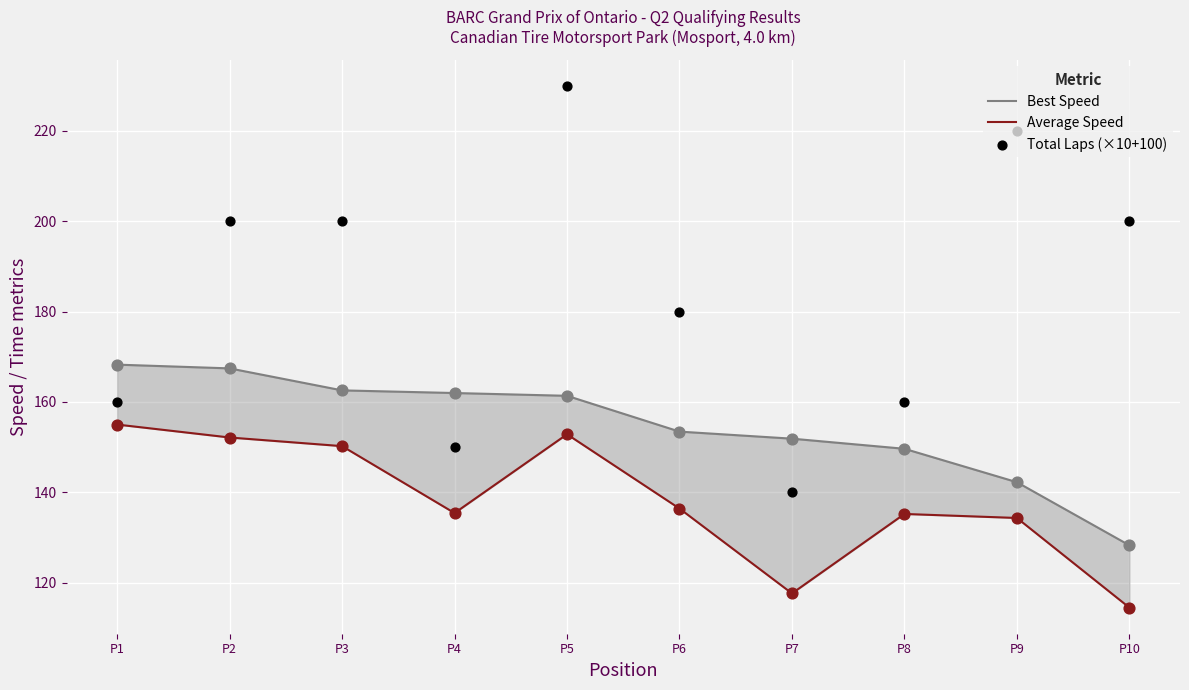

Is the value of Total Laps (×10+100) at P2 greater than the value of Best Speed at P3?

Yes